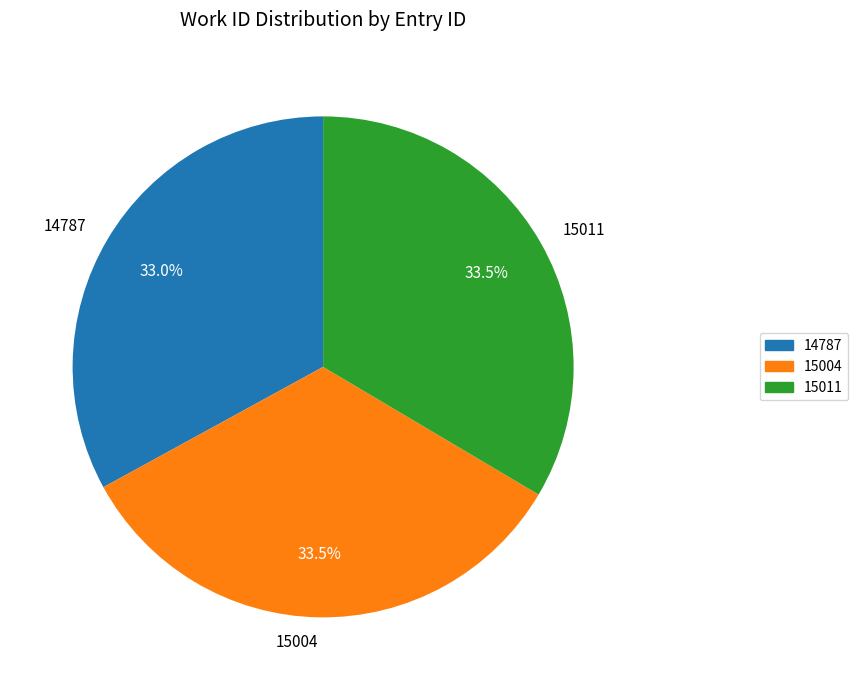

How many segments does this pie chart have?

3